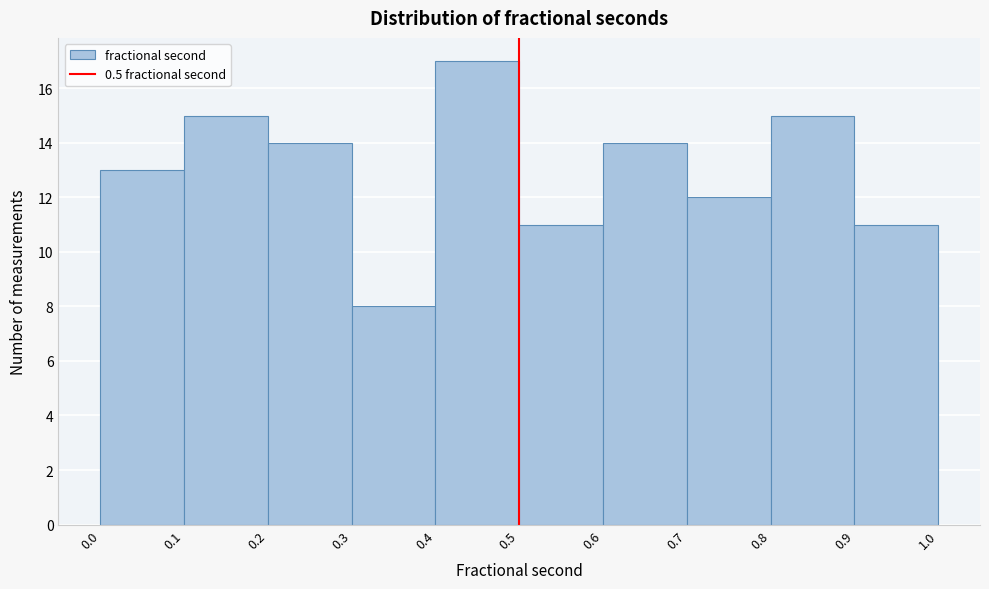

Reading left to right, transcribe this chart: for each bar, give the range it covers on the x-axis and its height. The values are not printed on the chart, so give them approximately, as read against the axis.

0.0 to 0.1: 13
0.1 to 0.2: 15
0.2 to 0.3: 14
0.3 to 0.4: 8
0.4 to 0.5: 17
0.5 to 0.6: 11
0.6 to 0.7: 14
0.7 to 0.8: 12
0.8 to 0.9: 15
0.9 to 1.0: 11